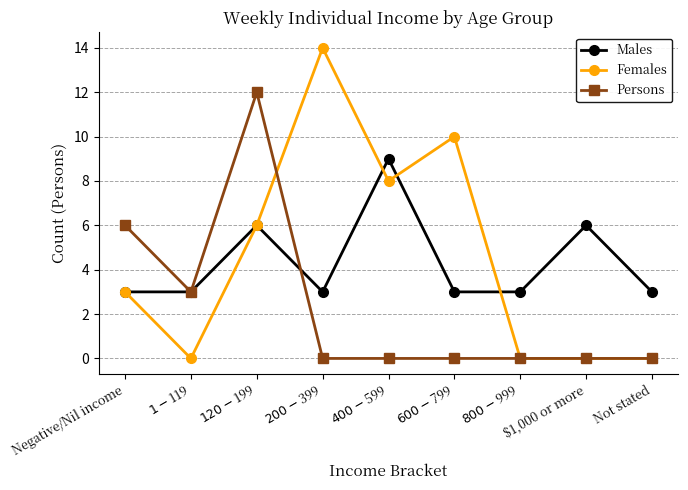

What is the label of the 8th point from the right?

$1-$119